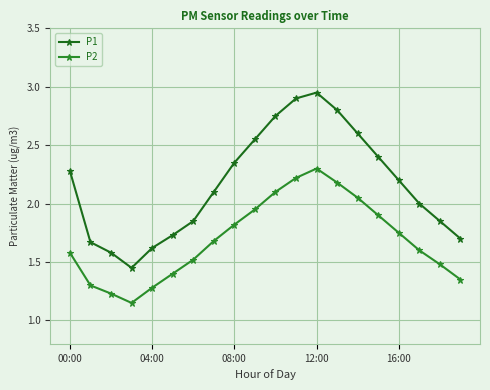

How many lines are shown in the chart?

2